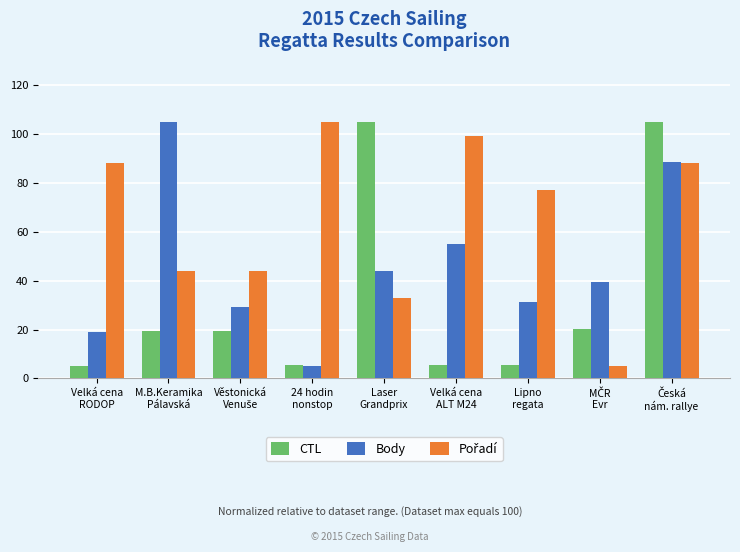

Does the chart contain stacked bars?

No